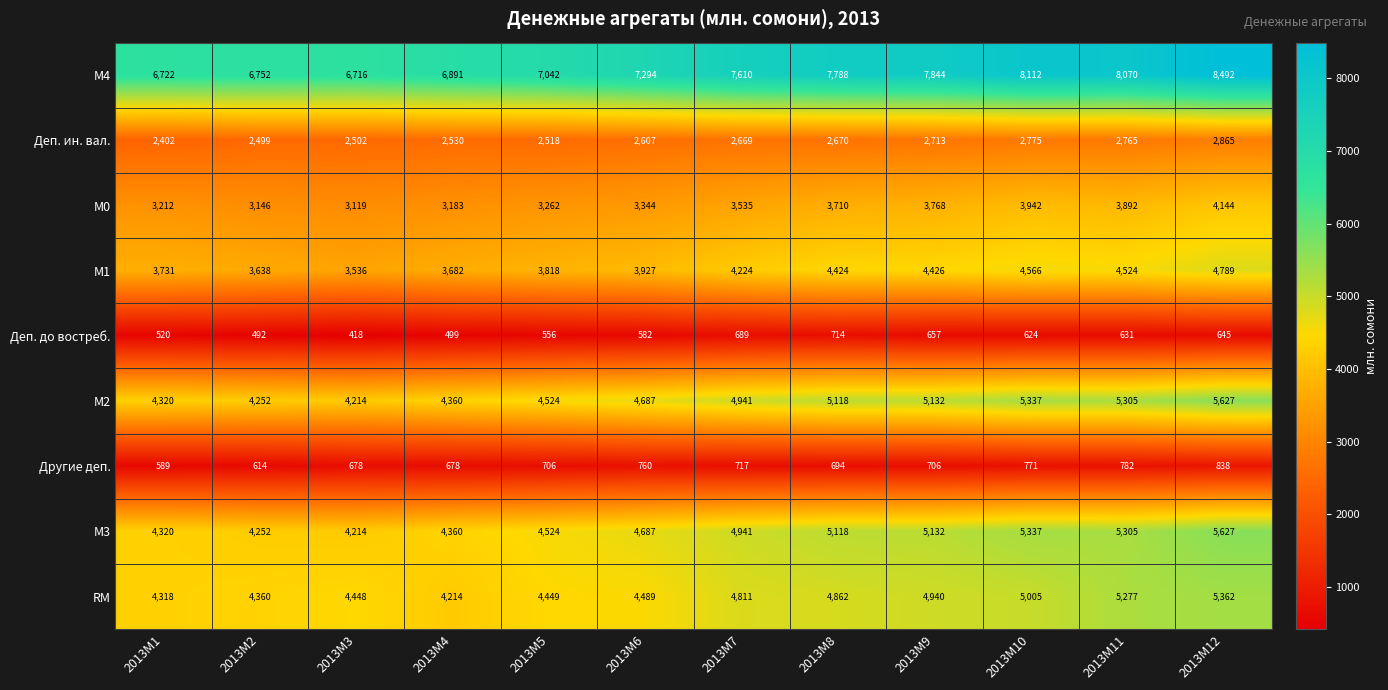

What is the difference between the second highest and minimum values in the М2 series?

1123